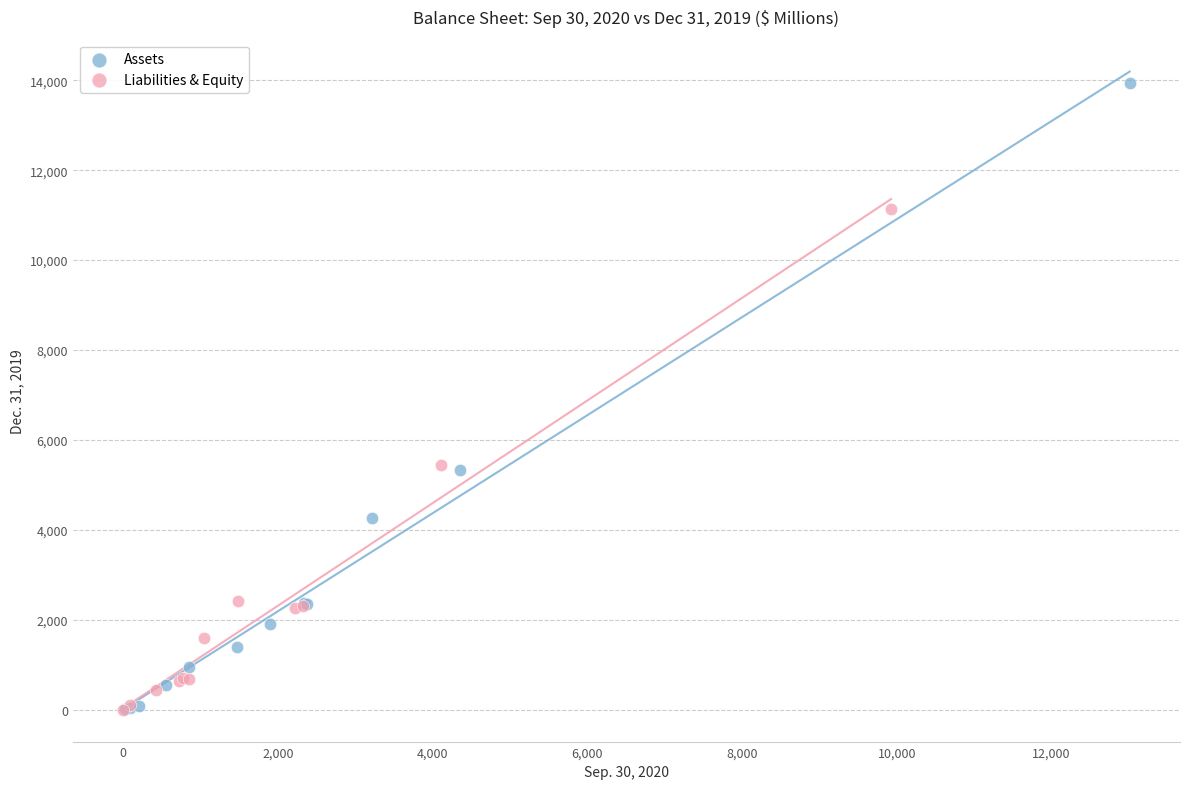

Which series reaches the maximum Y coordinate?

Assets